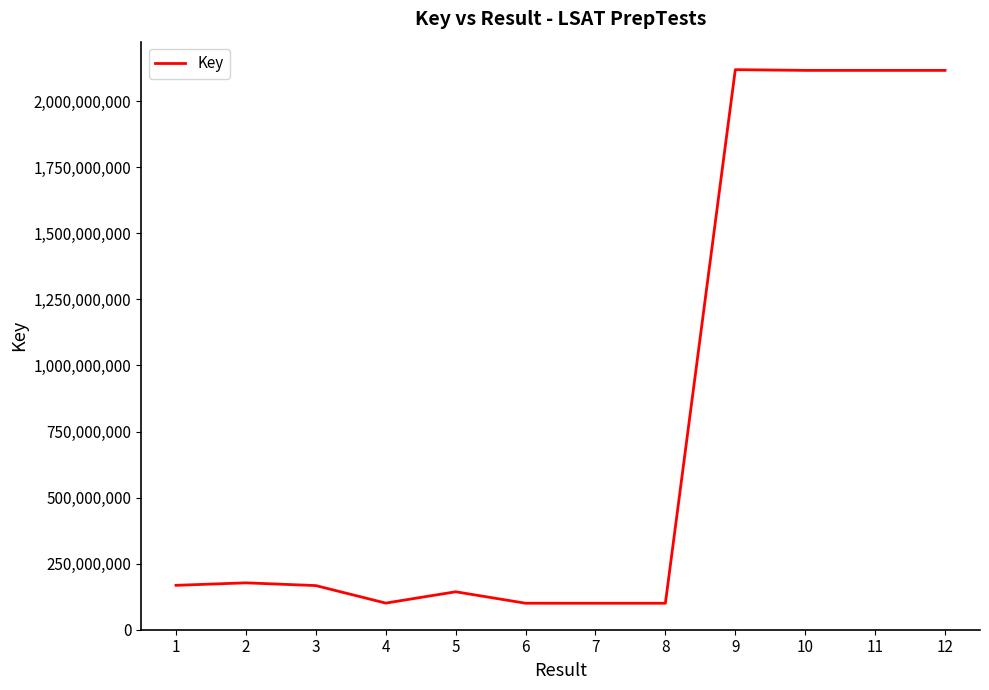

What is the maximum value shown in the chart?

2119614814